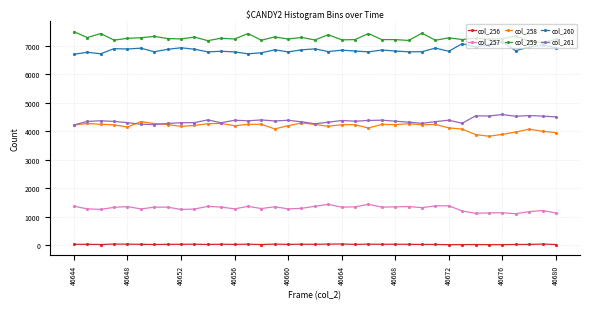

True or false: col_260 has more than 2 interior local peaks.

True